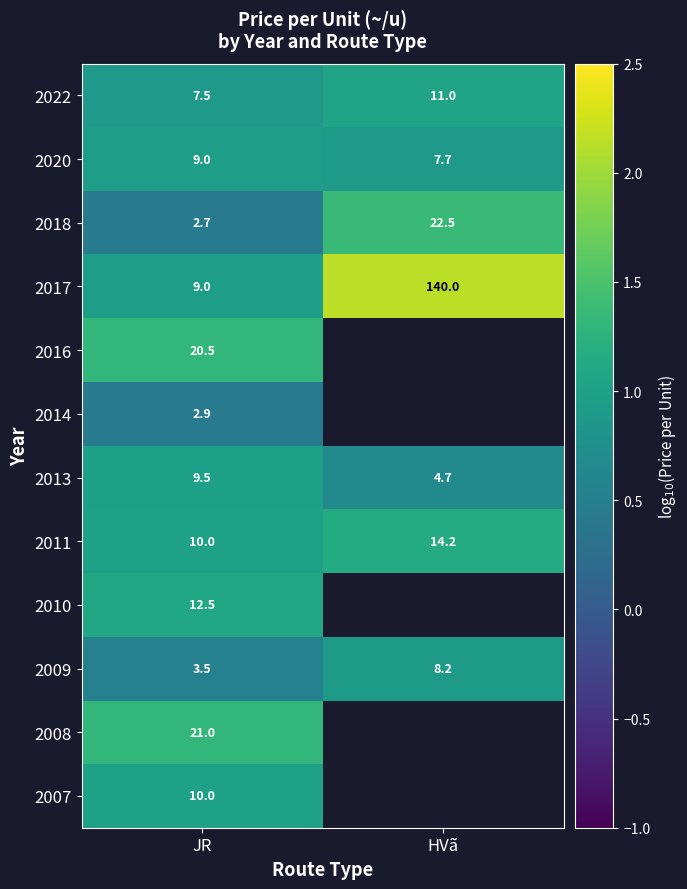

Read the 2013 value at HVã.

4.7